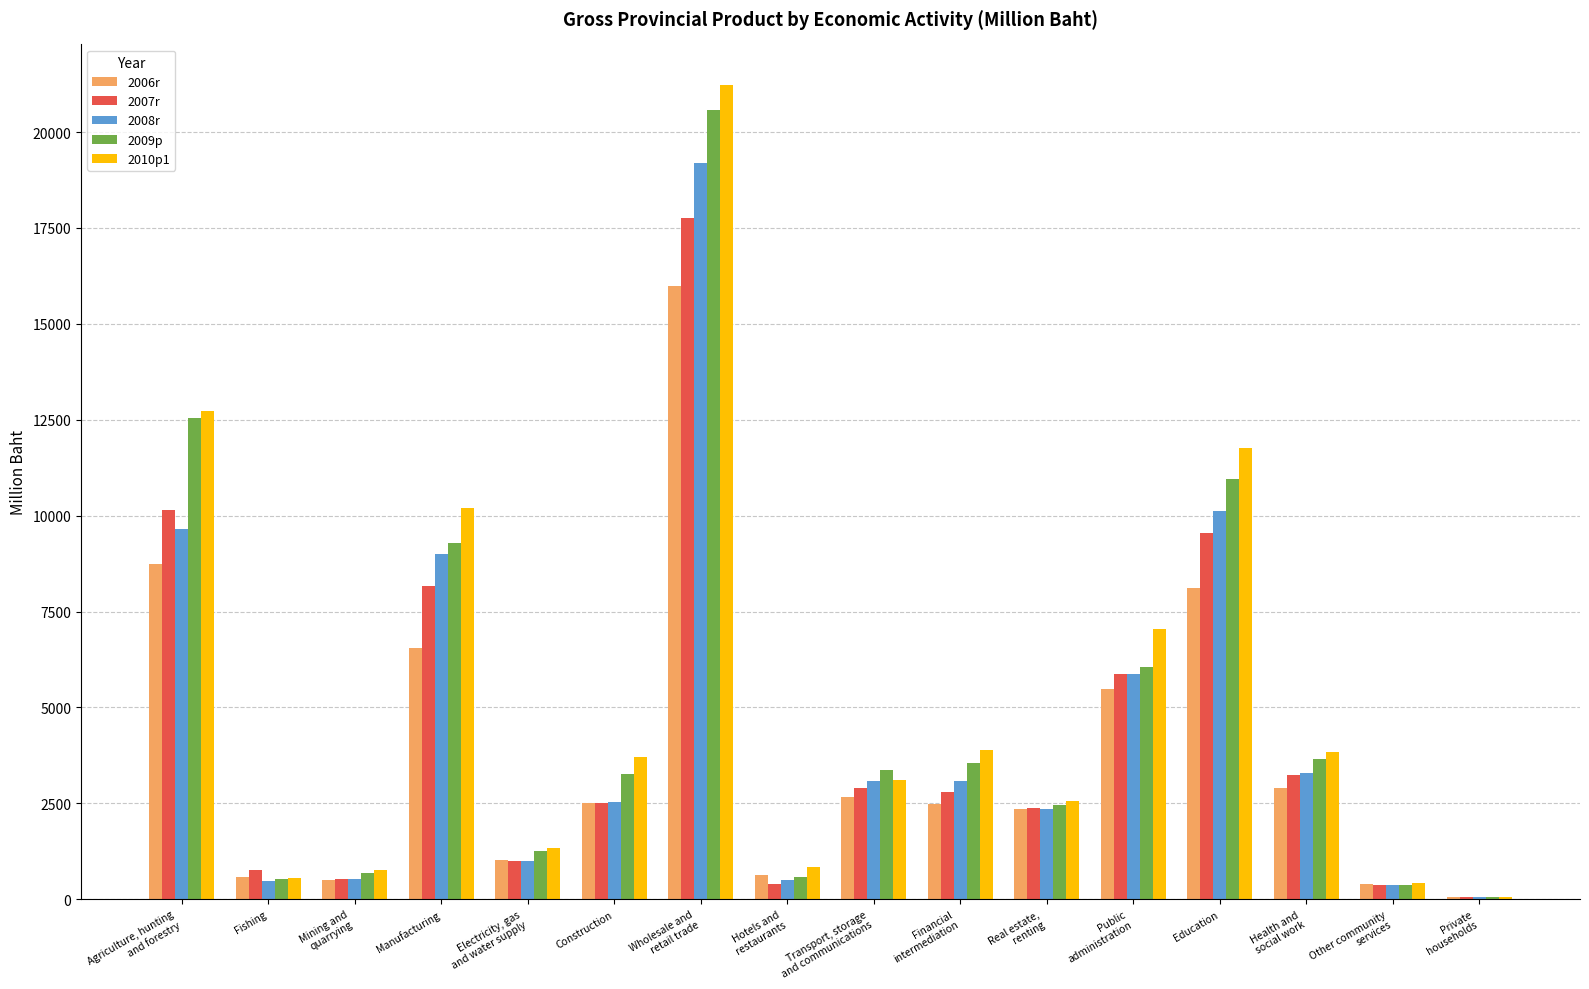

What is the sum of all 2009p values?

79176.8